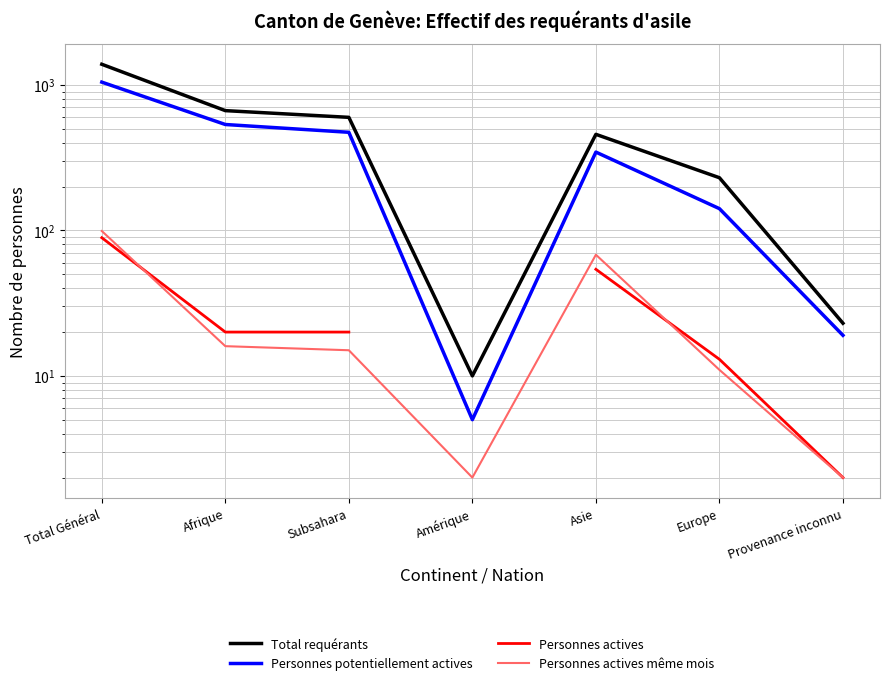

How many data points does each series have?

7